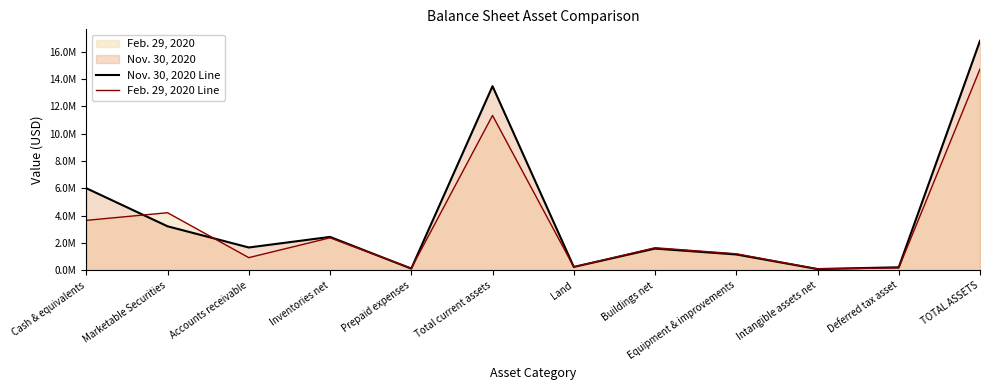

What is the label of the 5th point from the right?

Buildings net